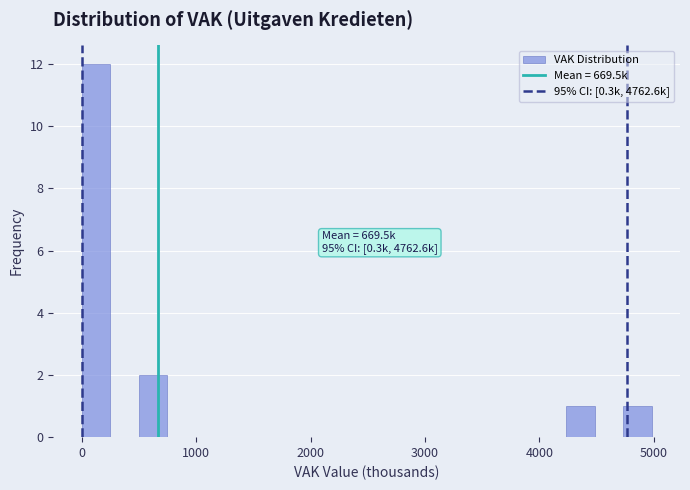

Read against the x-axis, roughly where is the centre of the tallest bar?

100